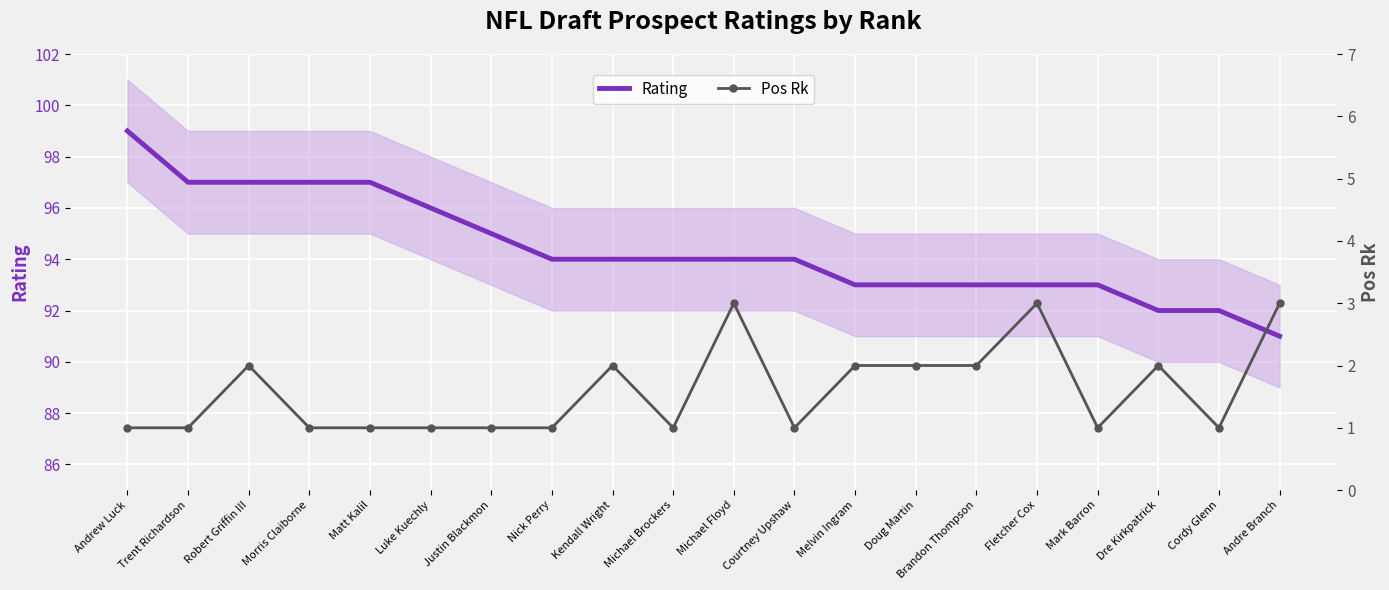

Is it true that Pos Rk equals 3 at Michael Floyd?

True